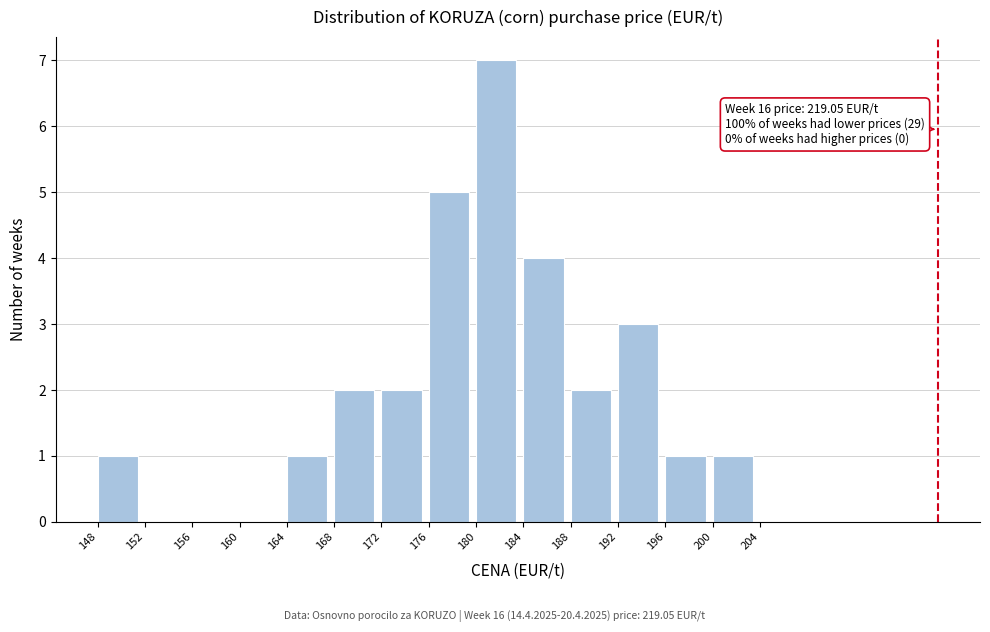

Which range on the x-axis has the tallest bar?

180 to 184